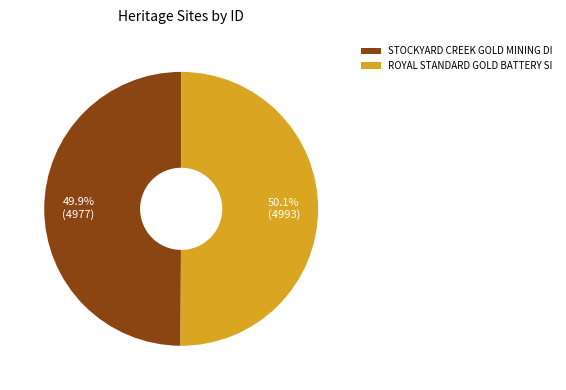

What portion of the pie excludes ROYAL STANDARD GOLD BATTERY SI?

49.9%